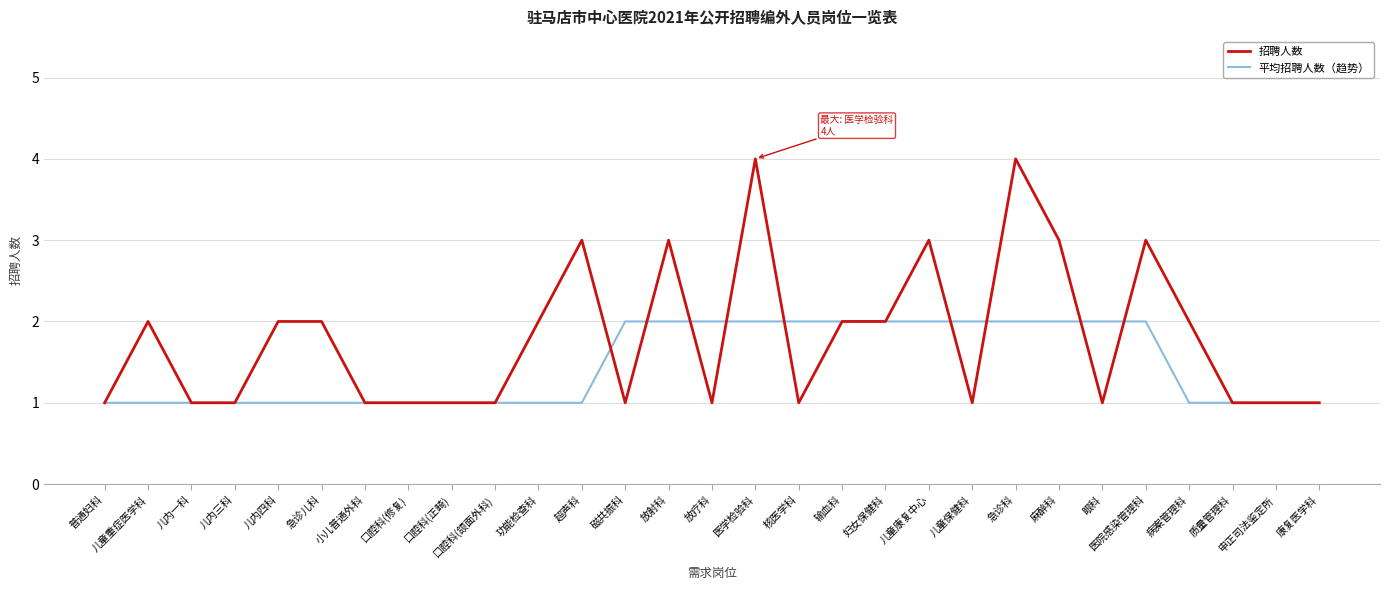

Which series has the largest range (max minus min)?

招聘人数